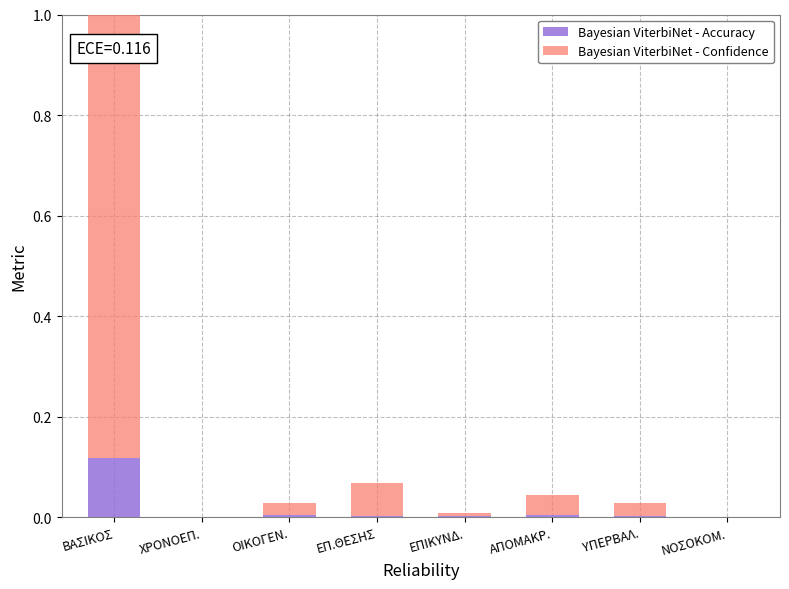

What are all the series names shown in the legend?

Bayesian ViterbiNet - Accuracy, Bayesian ViterbiNet - Confidence